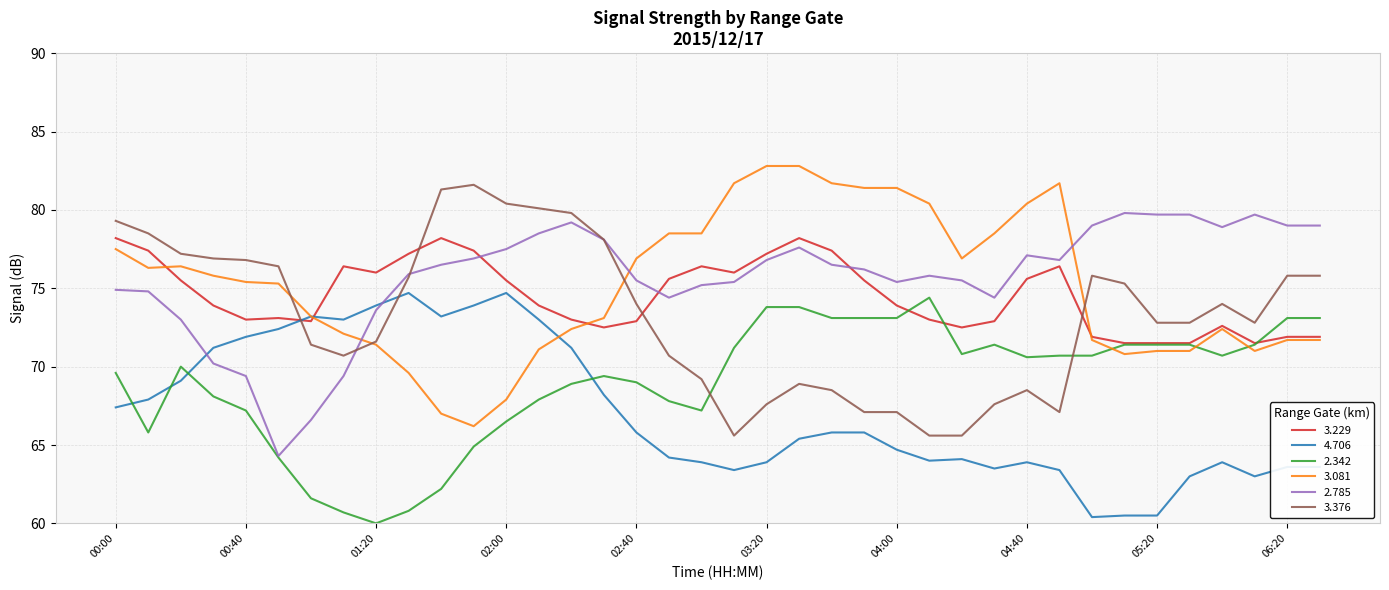

What is the highest value of the 3.081 series?

82.8